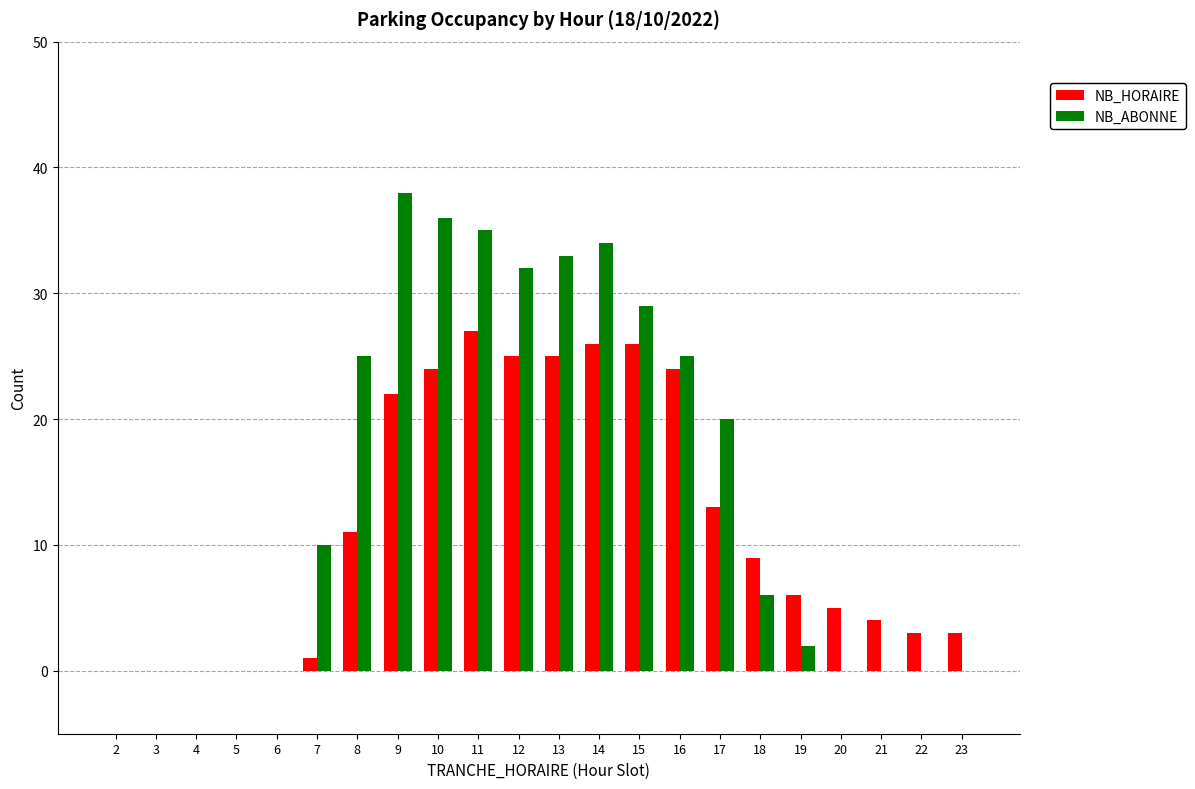

Which series has the largest range (max minus min)?

NB_ABONNE